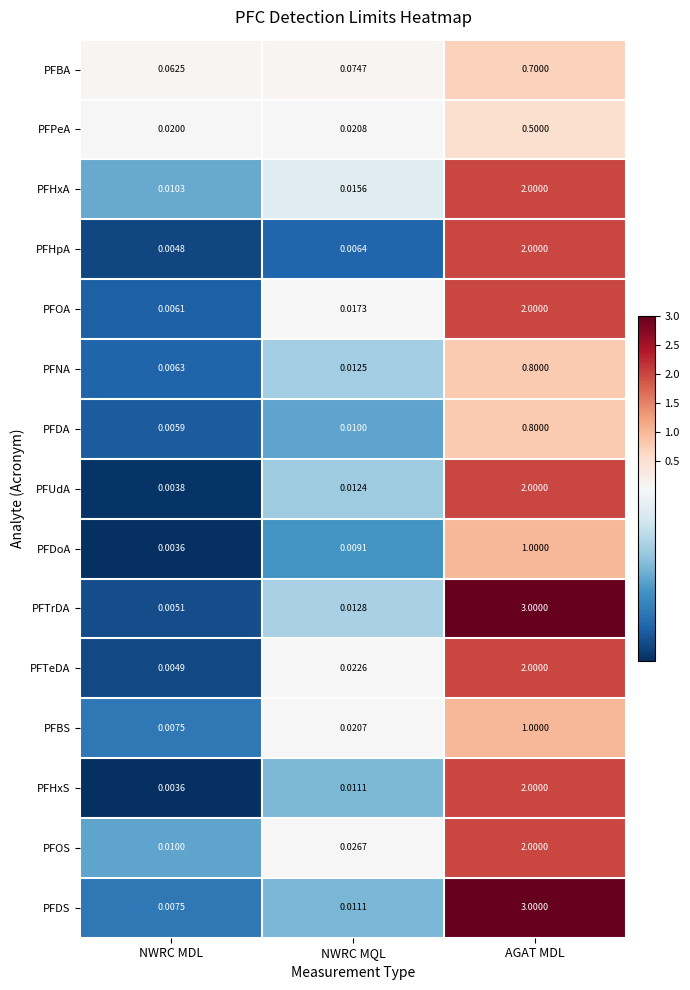

Count the number of data series in this chart.

15